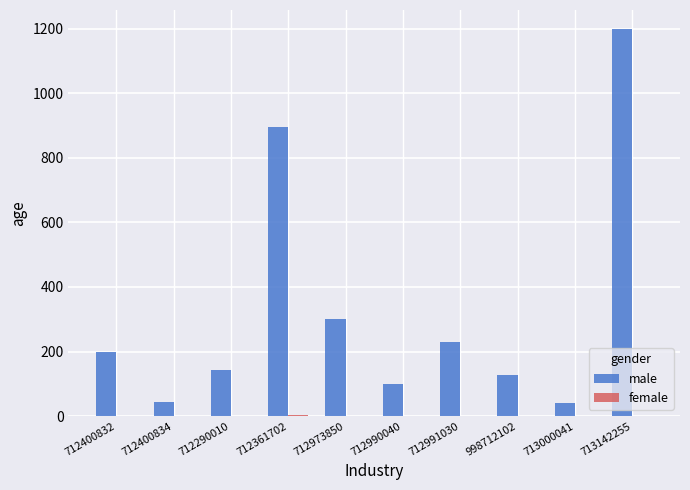

Which category has the highest value across all series?

713142255